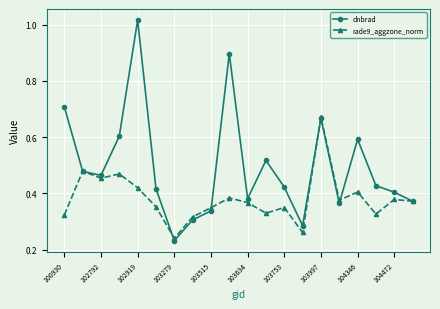

Rank the series by their maximum value, from lowest to highest.

rade9_aggzone_norm, dnbrad